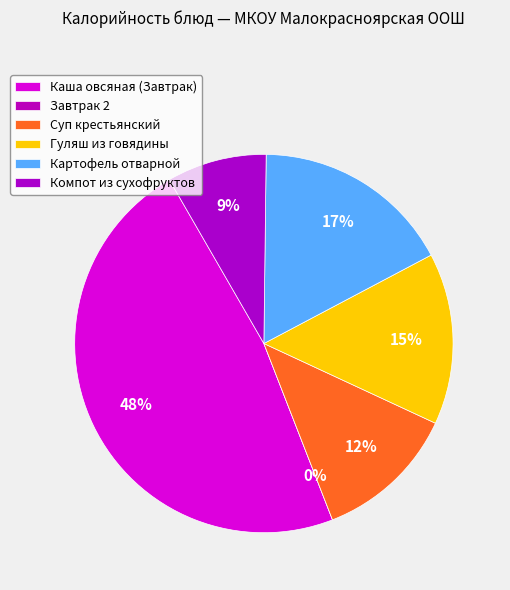

Is it true that Картофель отварной is 17% of the pie?

True